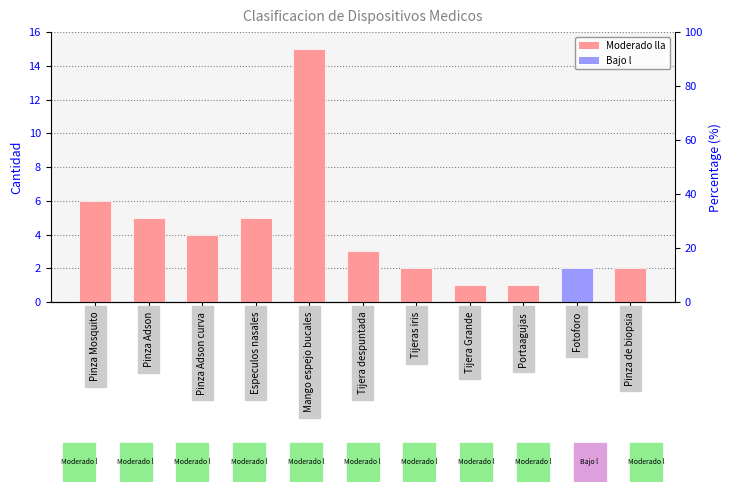

List the labels in order of value, smallest first.

Tijera Grande, Portaagujas, Tijeras iris, Fotoforo, Pinza de biopsia, Tijera despuntada, Pinza Adson curva, Pinza Adson, Especulos nasales, Pinza Mosquito, Mango espejo bucales